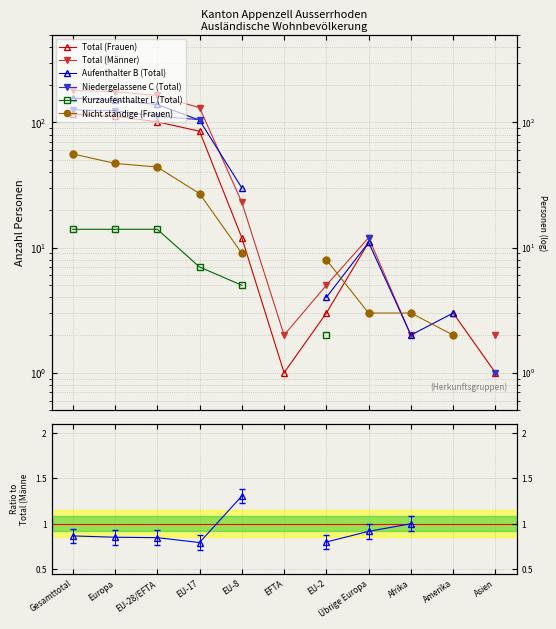

At how many categories does at least one series exceed 81?

4